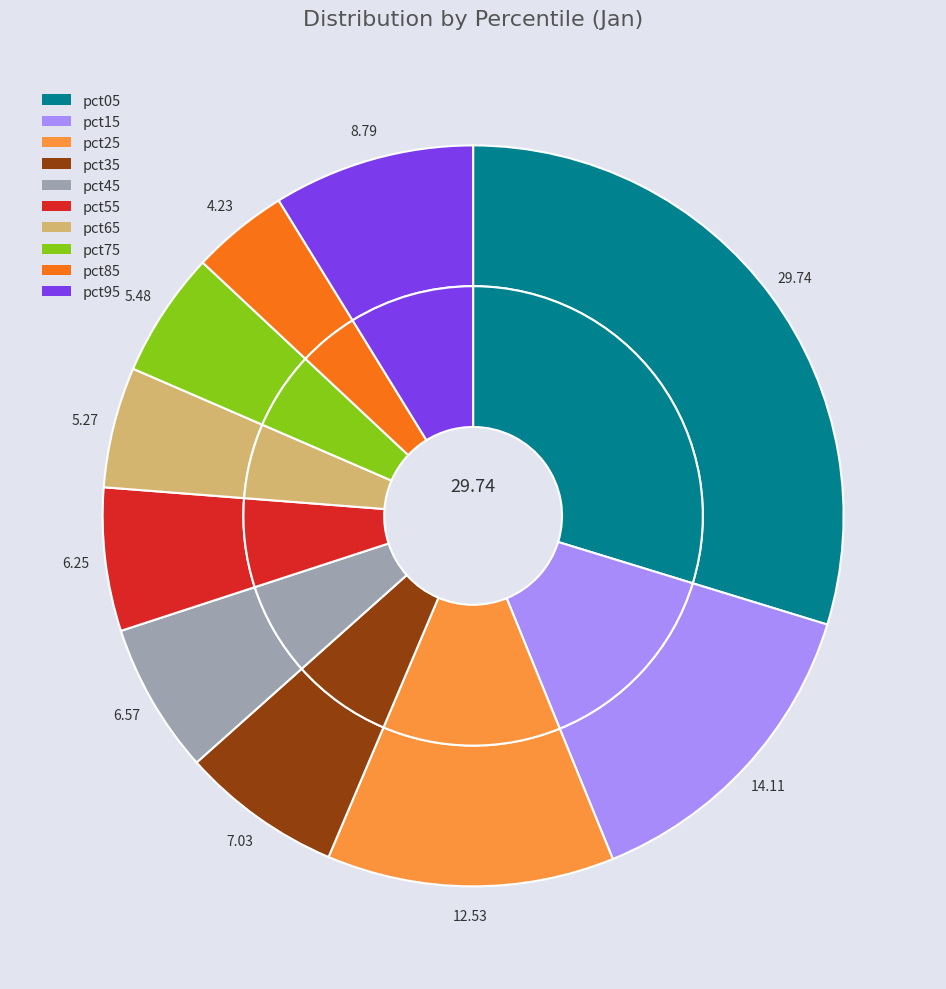

Rank the categories by value from highest to lowest.

pct05, pct15, pct25, pct95, pct35, pct45, pct55, pct75, pct65, pct85